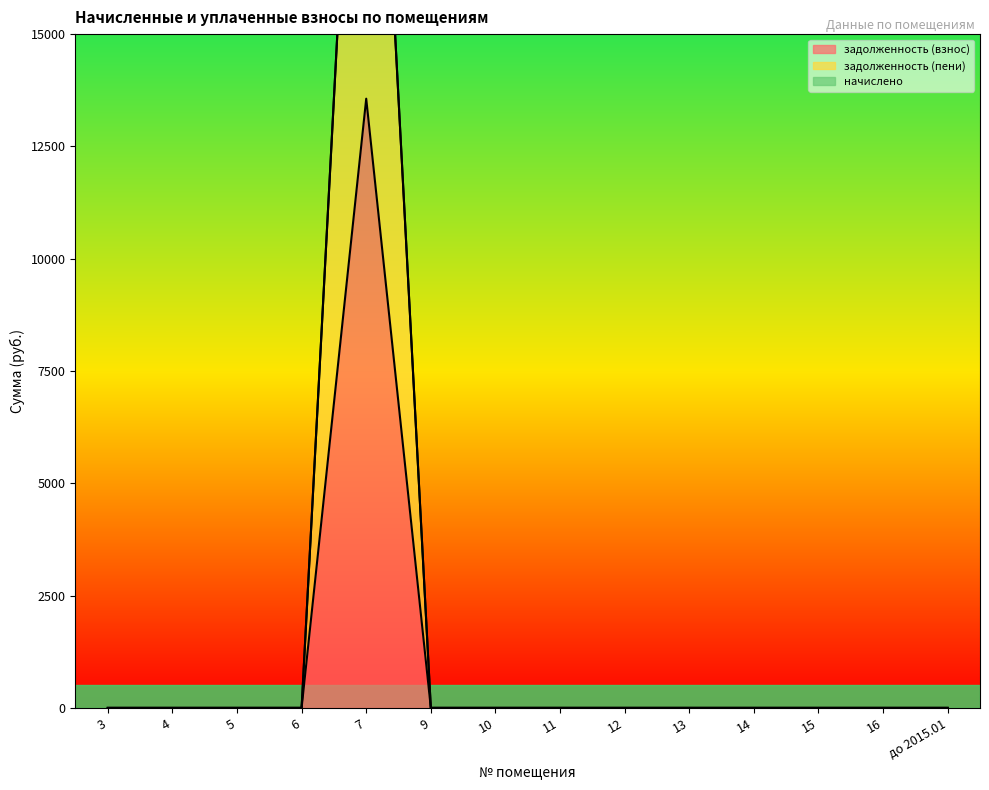

Is it true that задолженность (взнос) equals 13562.8 at 7?

True